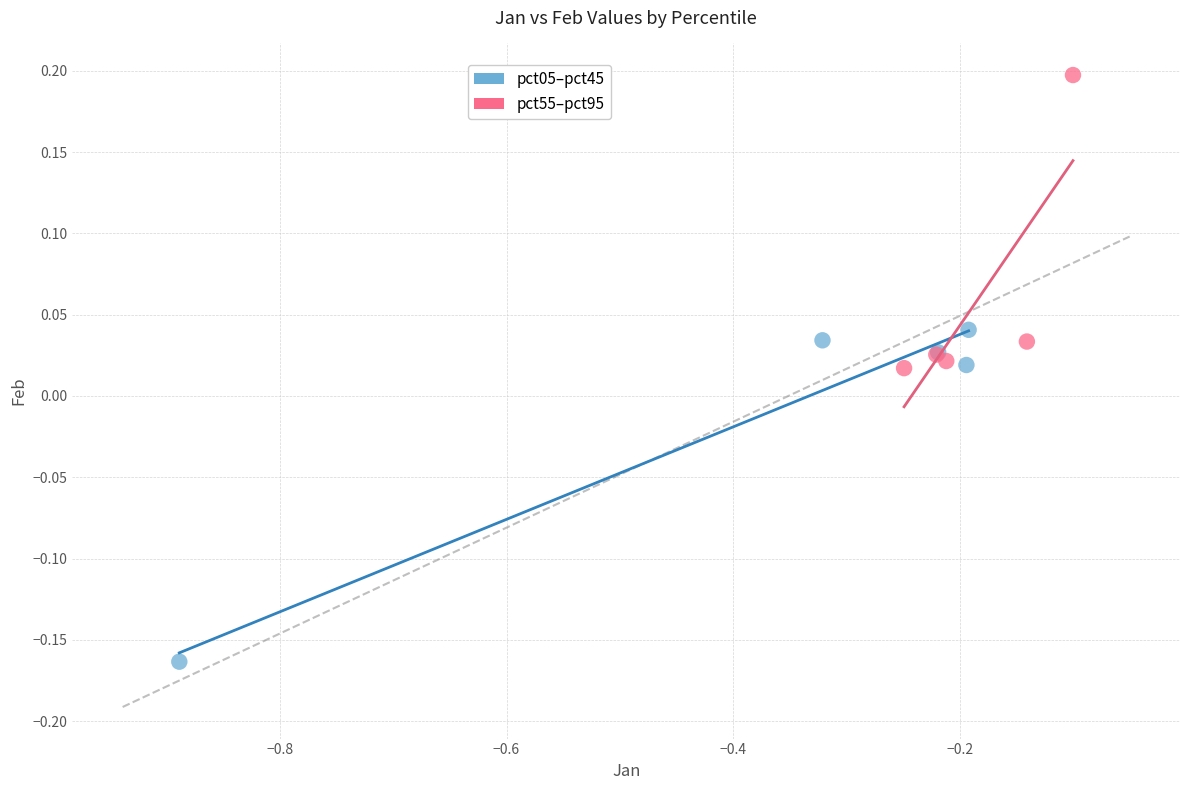

Which series contains the highest Y value?

pct55–pct95